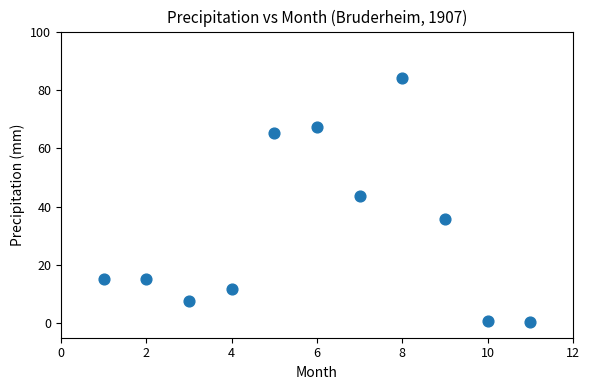

What is the range of Y values (max minus min)?

83.9